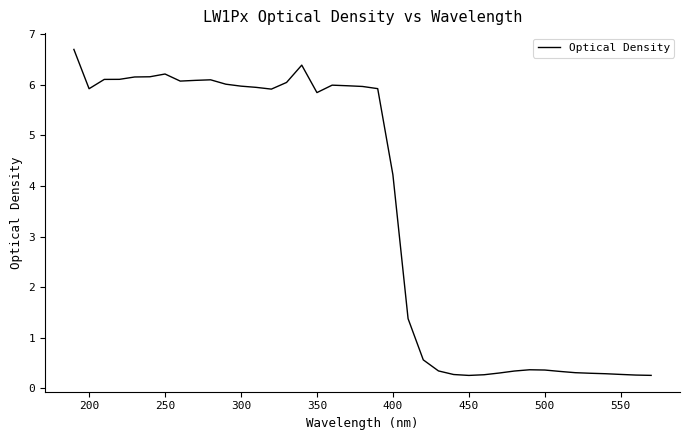

What is the difference between the maximum and minimum values?

6.4